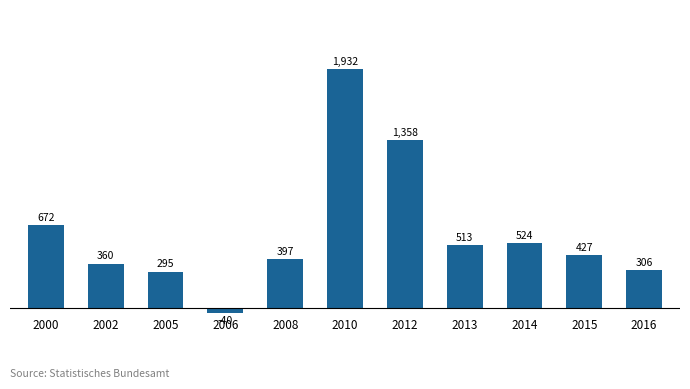

What is the value of the 8th bar from the left?

513